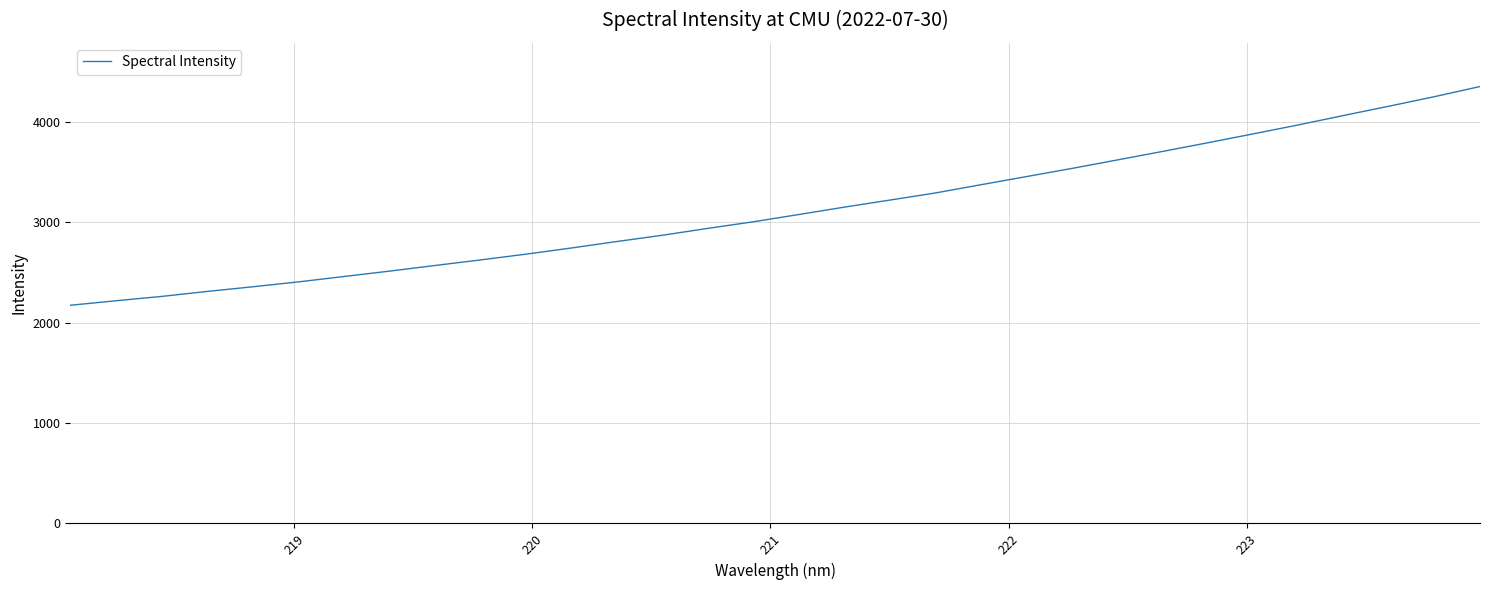

What is the greatest value displayed?

4351.1